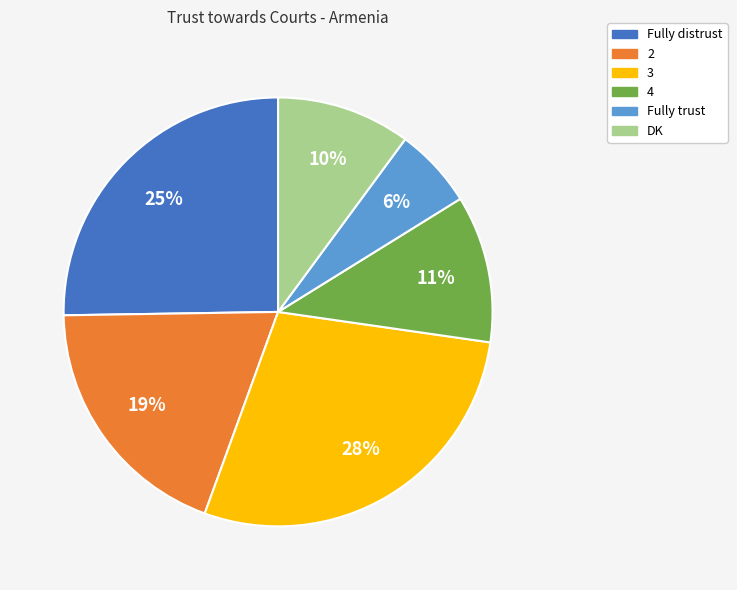

To the nearest percent, what is the difference between the largest and smallest slice percentages?

22%